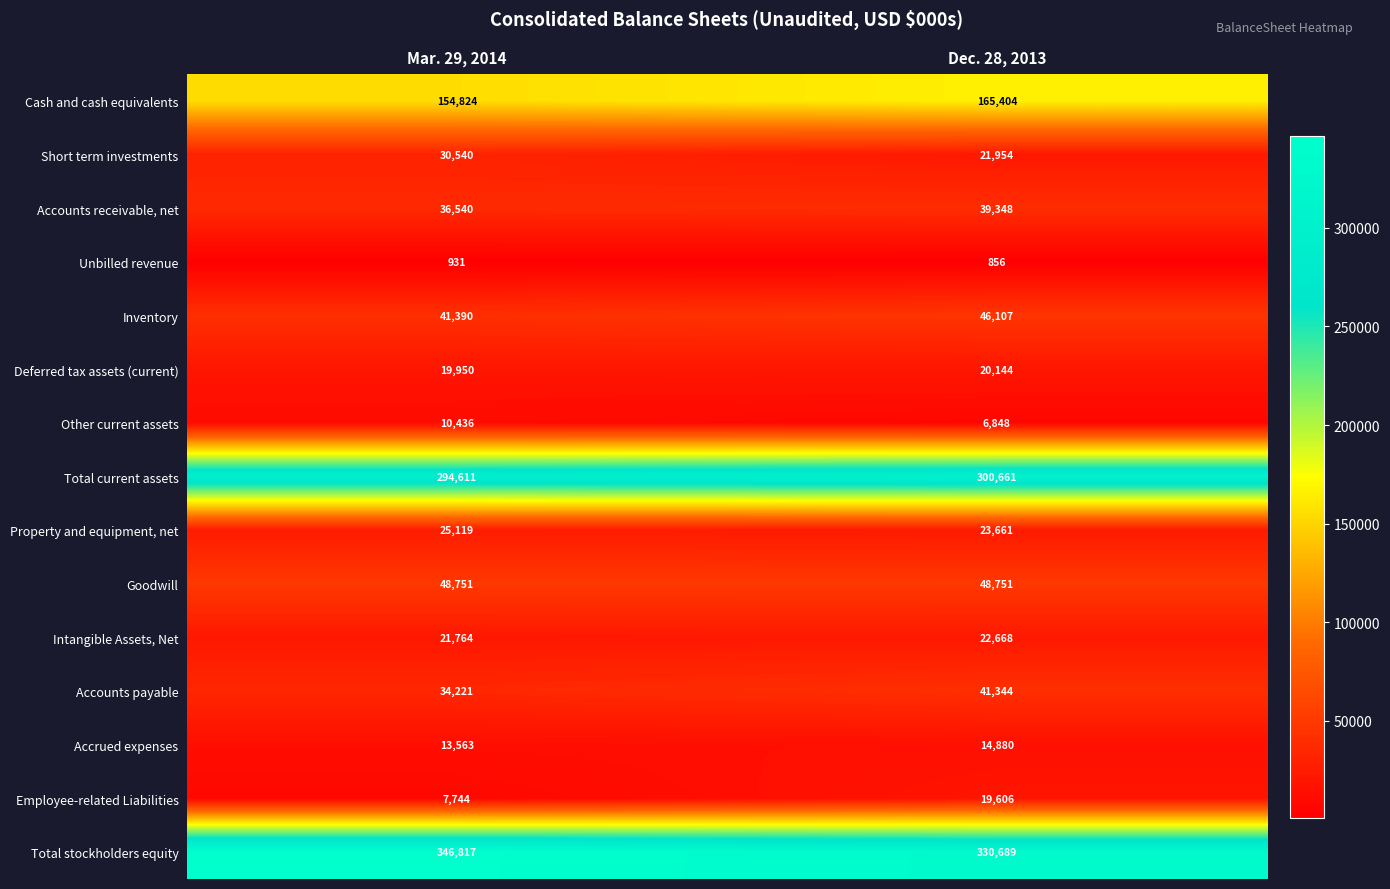

What is the total value across all series at Dec. 28, 2013?

1102921